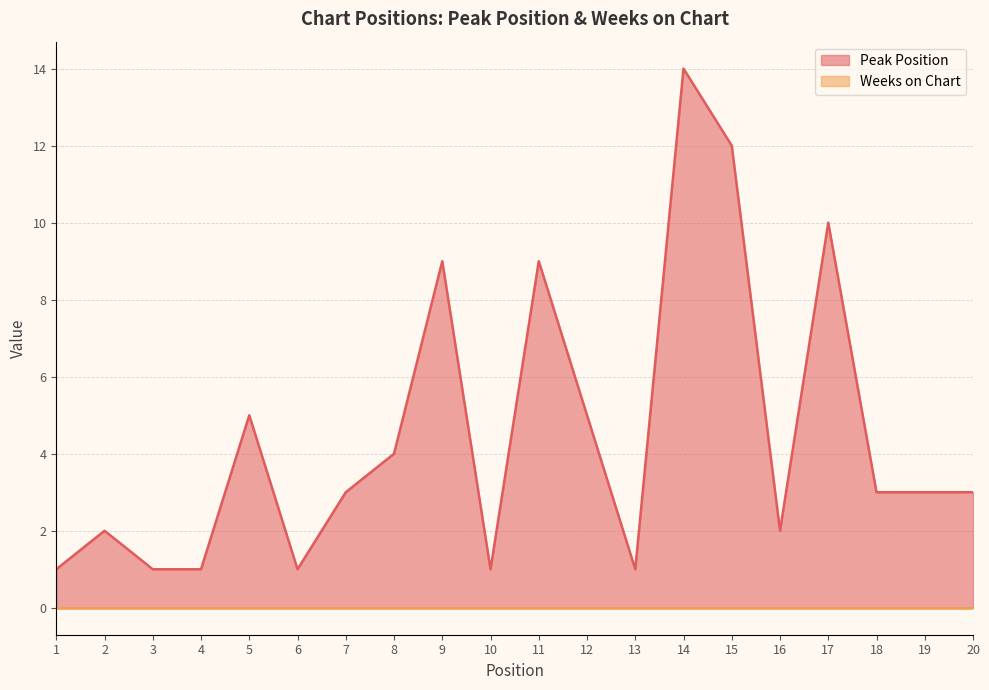

The value at 7 is 3. True or false?

True